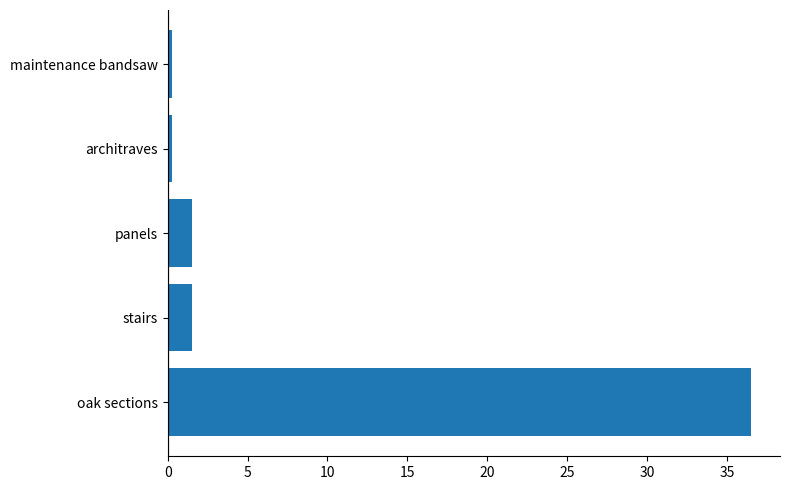

What is the sum of the values at panels and stairs?

3.0